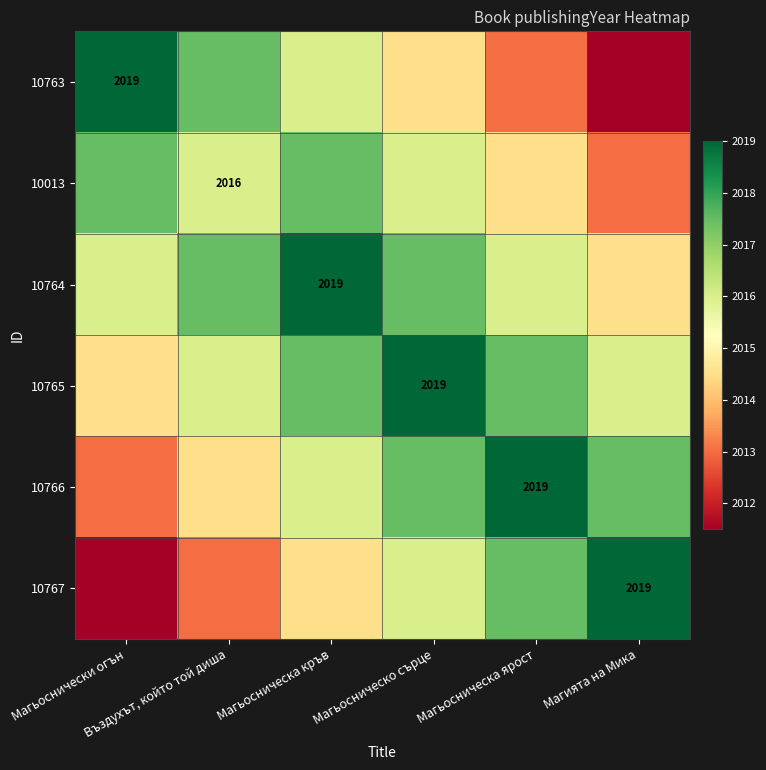

What is the approximate value of 10766 at Въздухът, който той диша?

2014.5